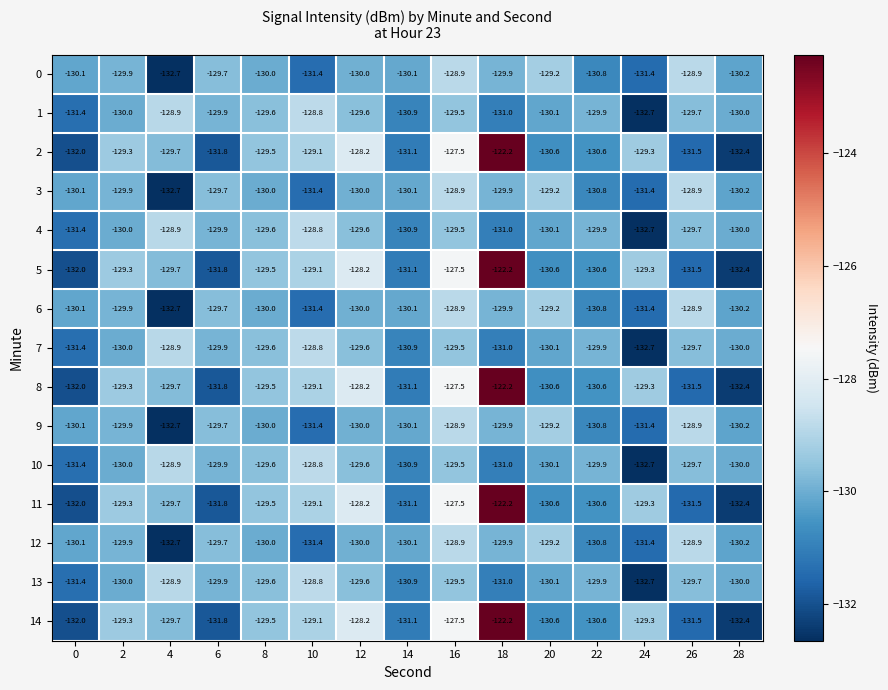

What value does the 9 series have at 18?

-129.9